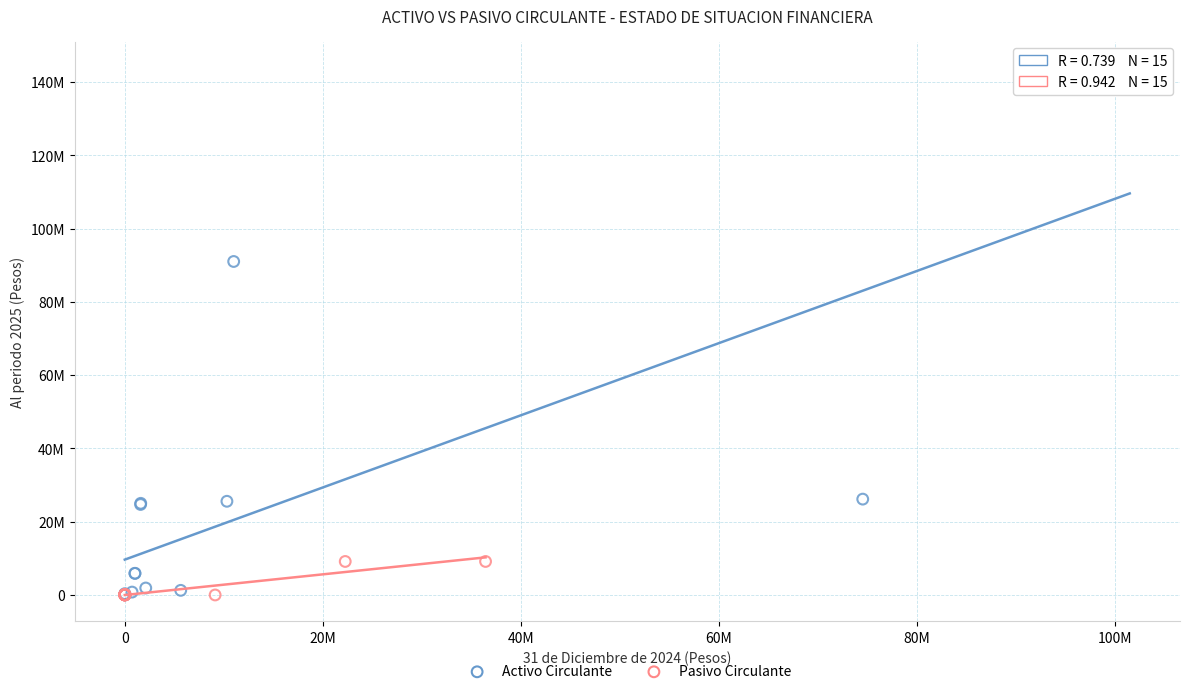

What are all the series names shown in the legend?

Activo Circulante, Pasivo Circulante